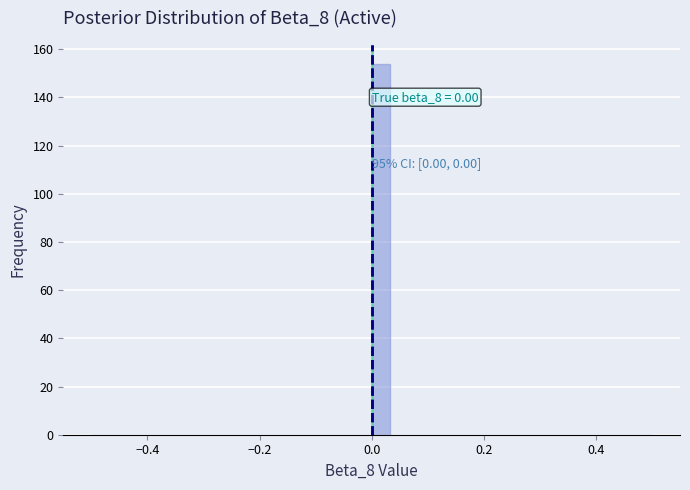

Read against the x-axis, roughly where is the centre of the tallest bar?

0.02